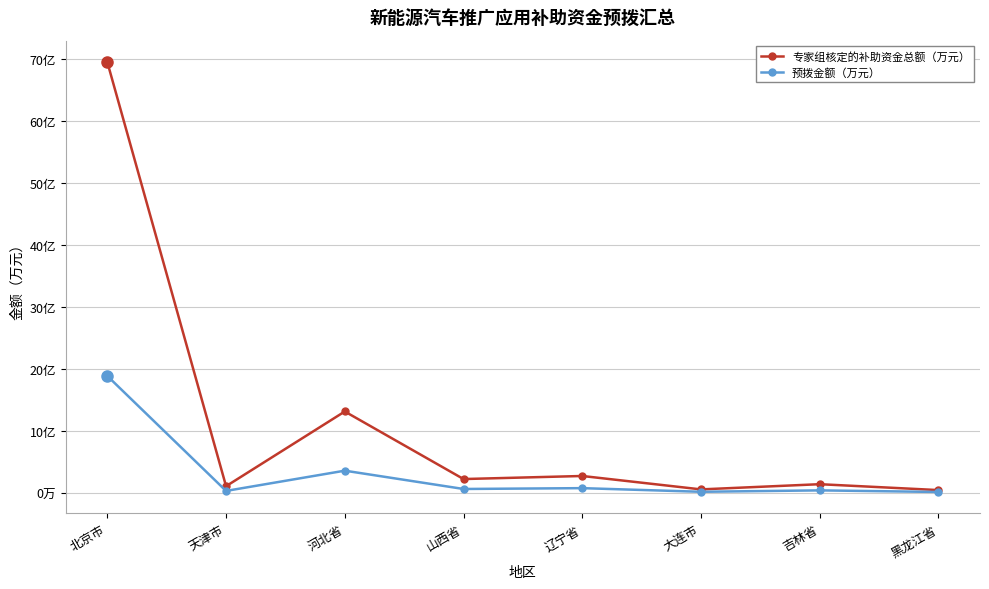

Does the chart have visible grid lines?

Yes